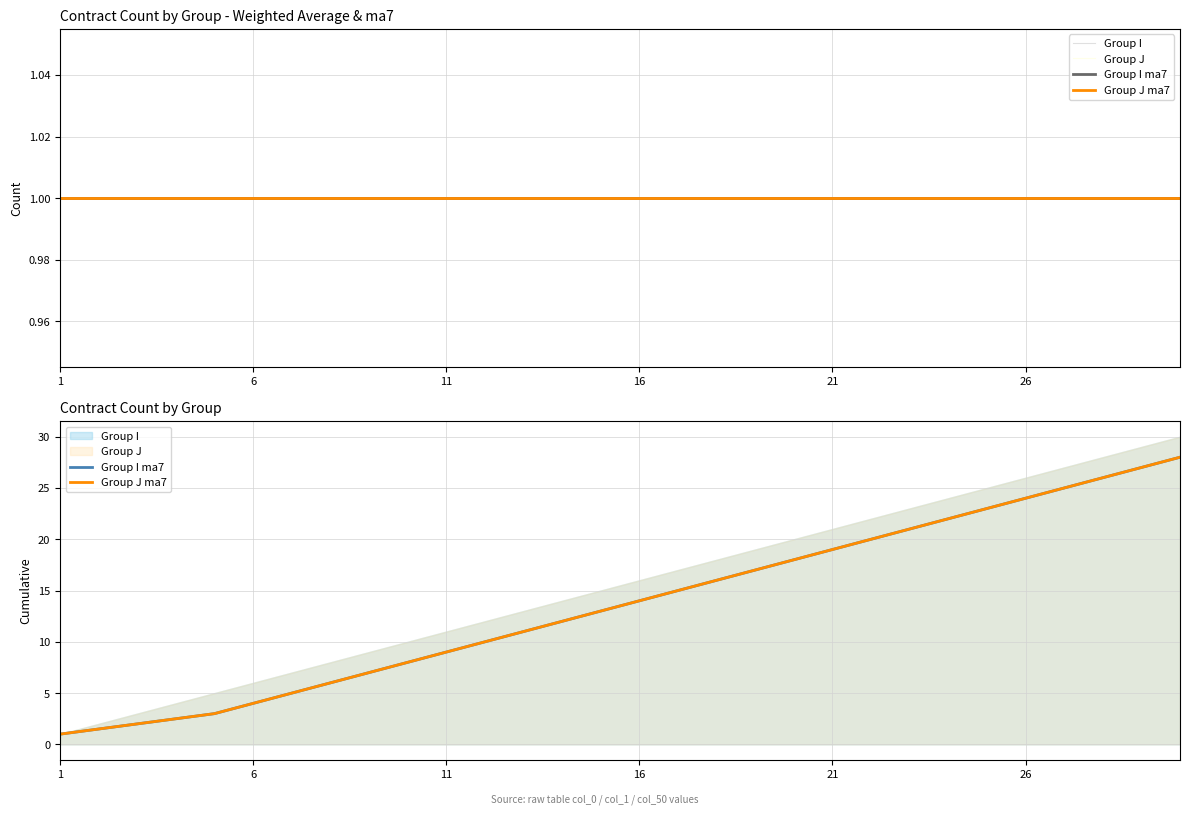

At which label does Group I ma7 reach its peak?

29